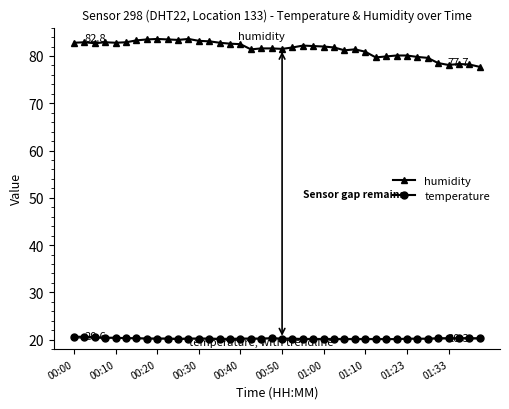

What is the average value of the humidity series?

81.5